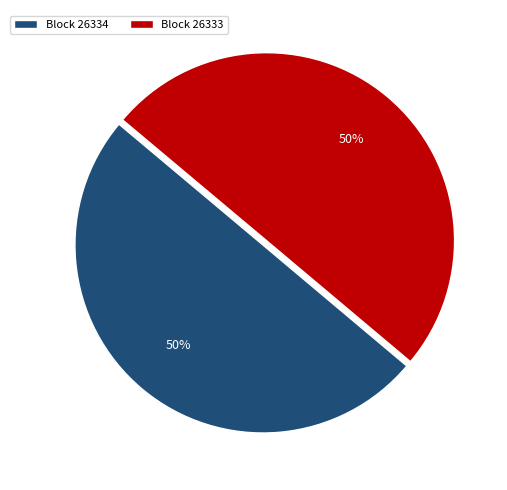

How many segments does this pie chart have?

2